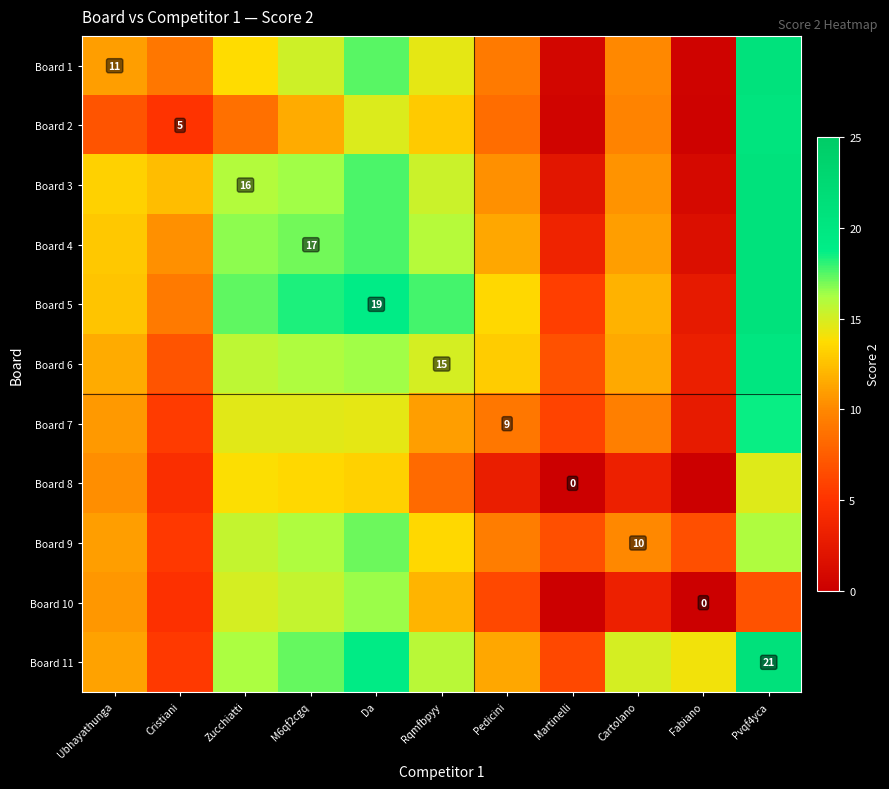

How many data points in Board 3 are above 13?

6